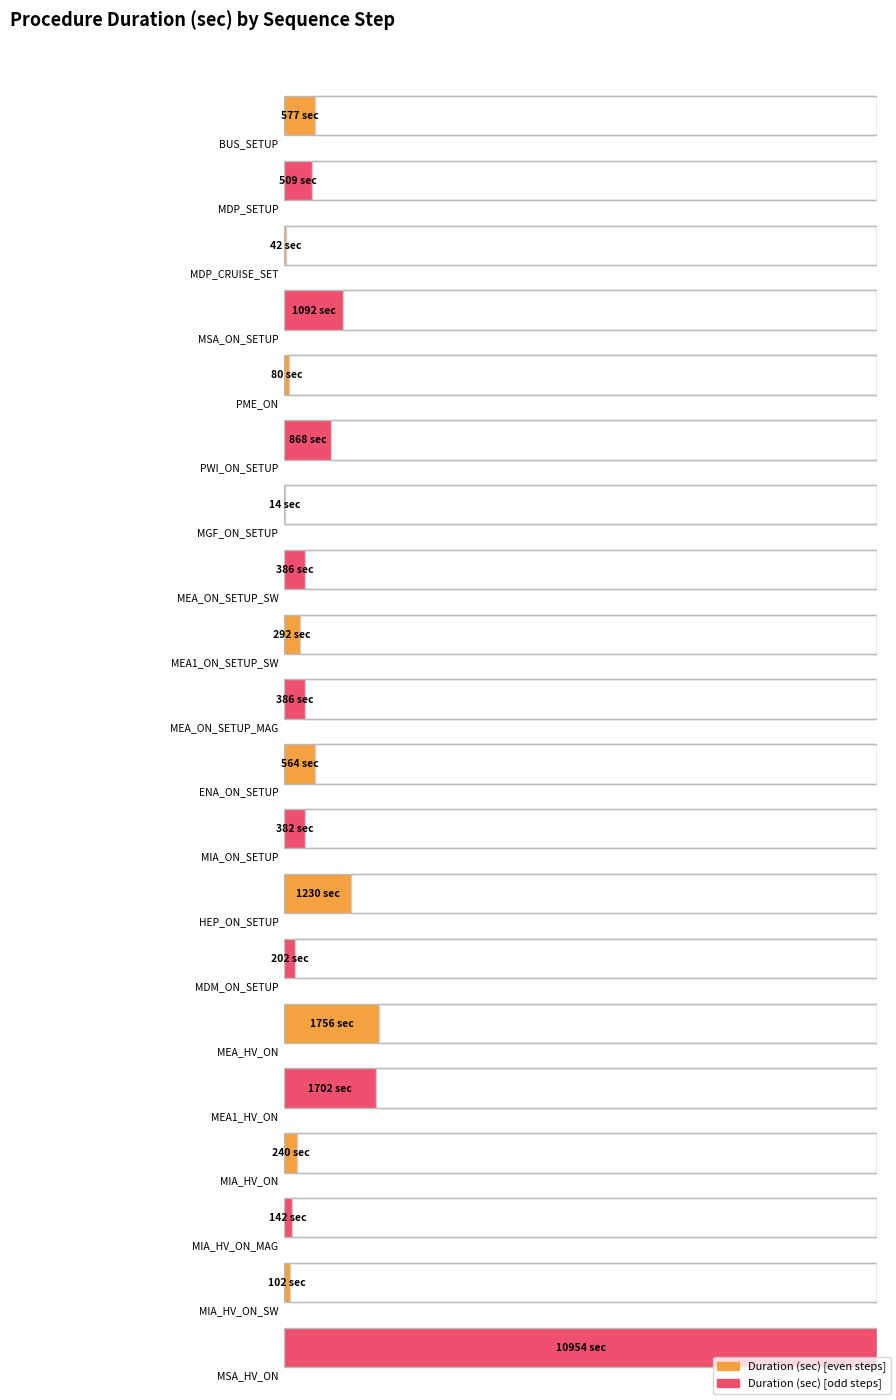

Rank the categories by value from lowest to highest.

MGF_ON_SETUP, MDP_CRUISE_SET, PME_ON, MIA_HV_ON_SW, MIA_HV_ON_MAG, MDM_ON_SETUP, MIA_HV_ON, MEA1_ON_SETUP_SW, MIA_ON_SETUP, MEA_ON_SETUP_SW, MEA_ON_SETUP_MAG, MDP_SETUP, ENA_ON_SETUP, BUS_SETUP, PWI_ON_SETUP, MSA_ON_SETUP, HEP_ON_SETUP, MEA1_HV_ON, MEA_HV_ON, MSA_HV_ON